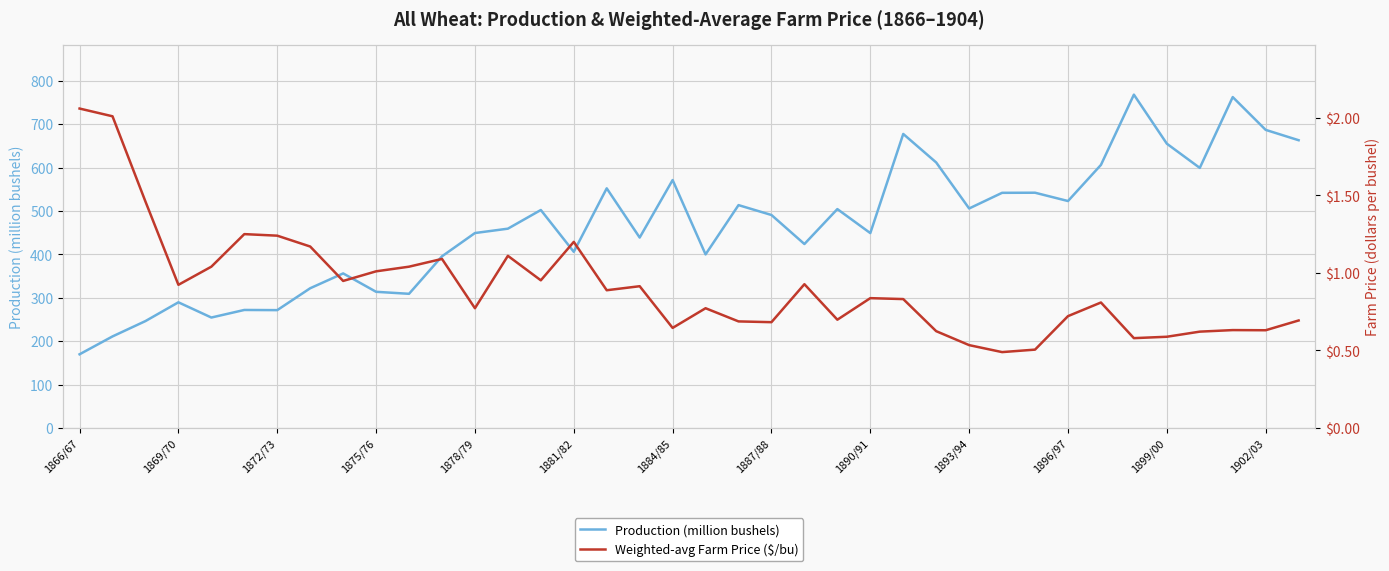

At which label does Production (million bushels) reach its minimum?

1866/67